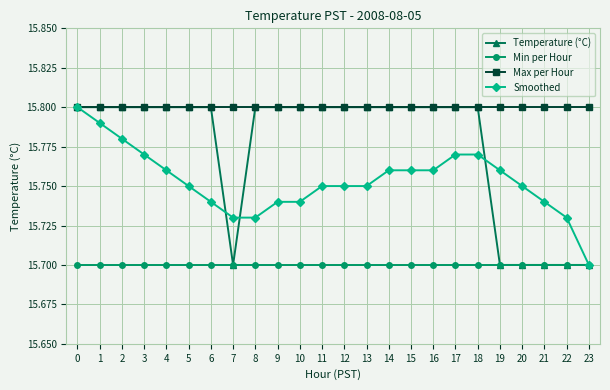

True or false: Max per Hour and Min per Hour cross at least once.

False